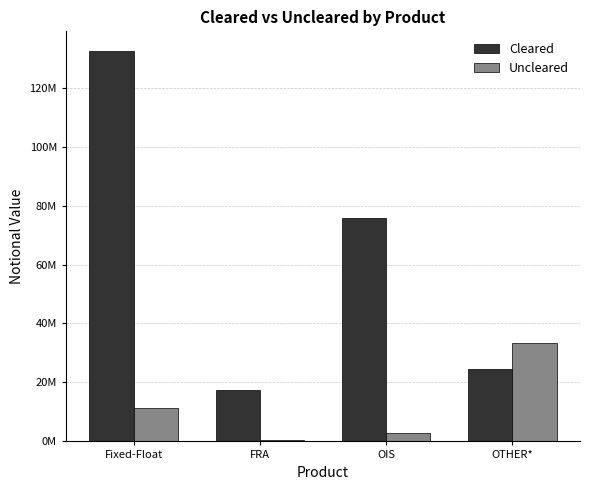

What is the difference between the highest and lowest values at OTHER*?

8890375